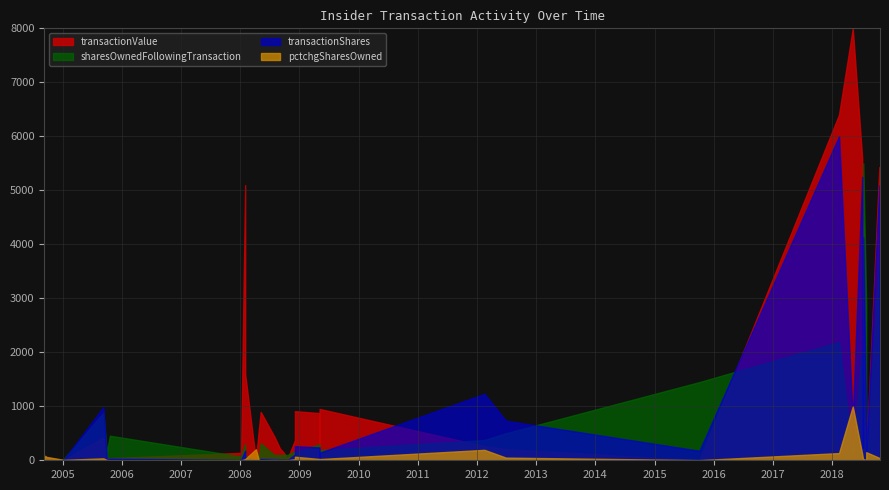

Reading left to right, what are all the values shown in this chart?

transactionValue: 20000	679000	82500	10000	550000	30000	700000	1000001	800000	0	0	26027	32813	109250	8750	118899	46475	113725	4275	19030	26455	54161	112000	69600	0	637000	200000	17250	4895	5000	52750	860	6600	4975	1650
transactionShares: 266667	9053333	1100000	133333	7333333	400000	9333334	1333334	10666667	312500	312500	1301353	2187500	422000	35000	248300	189000	463900	8000	24000	23500	40000	40000	32500	10000	320000	100000	7500	55000	50000	1750000	10000	60000	50000	15000
sharesOwnedFollowingTransaction: 1683202	38824496	29771162	266666	56942324	2608381	21337830	1533334	22675659	15000000	15000000	5190706	3889353	3059948	3059948	1946072	1697772	1508772	1044872	1036872	1012872	989372	3240500	949372	17368	3100500	779372	716872	4712934	1446200	9115511	210000	200000	140000	90000
pctchgSharesOwned: 19	30	4	100	15	18	78	667	89	2	2	33	129	16	1	15	13	44	1	2	2	4	1	4	136	12	15	1	1	4	24	5	43	56	20